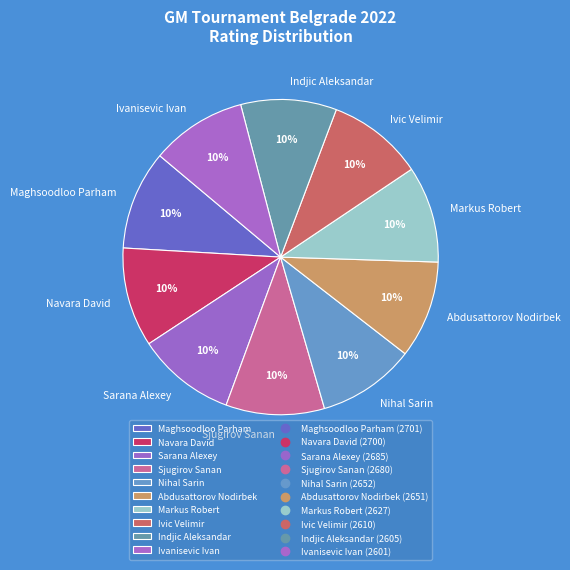

Is the sum of Maghsoodloo Parham and Navara David greater than half?

No